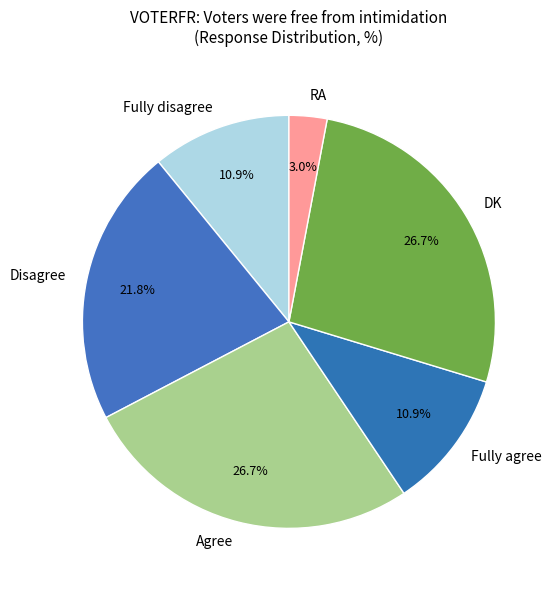

True or false: Fully agree accounts for 3% of the total.

False